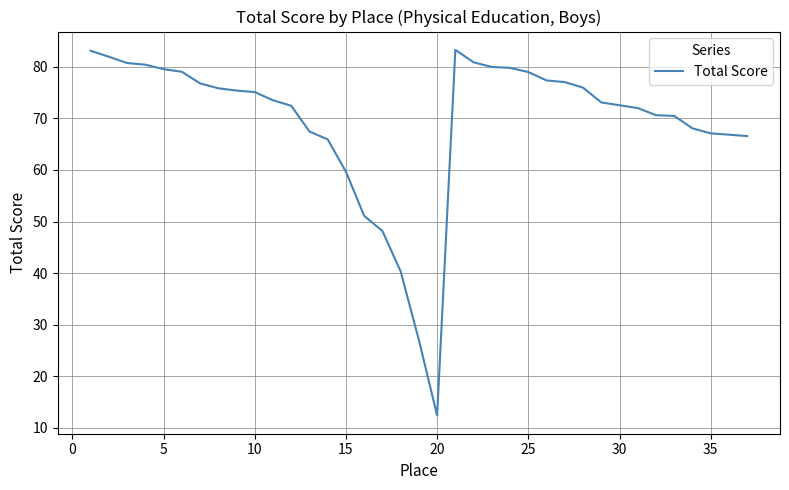

What is the maximum value shown in the chart?

83.3